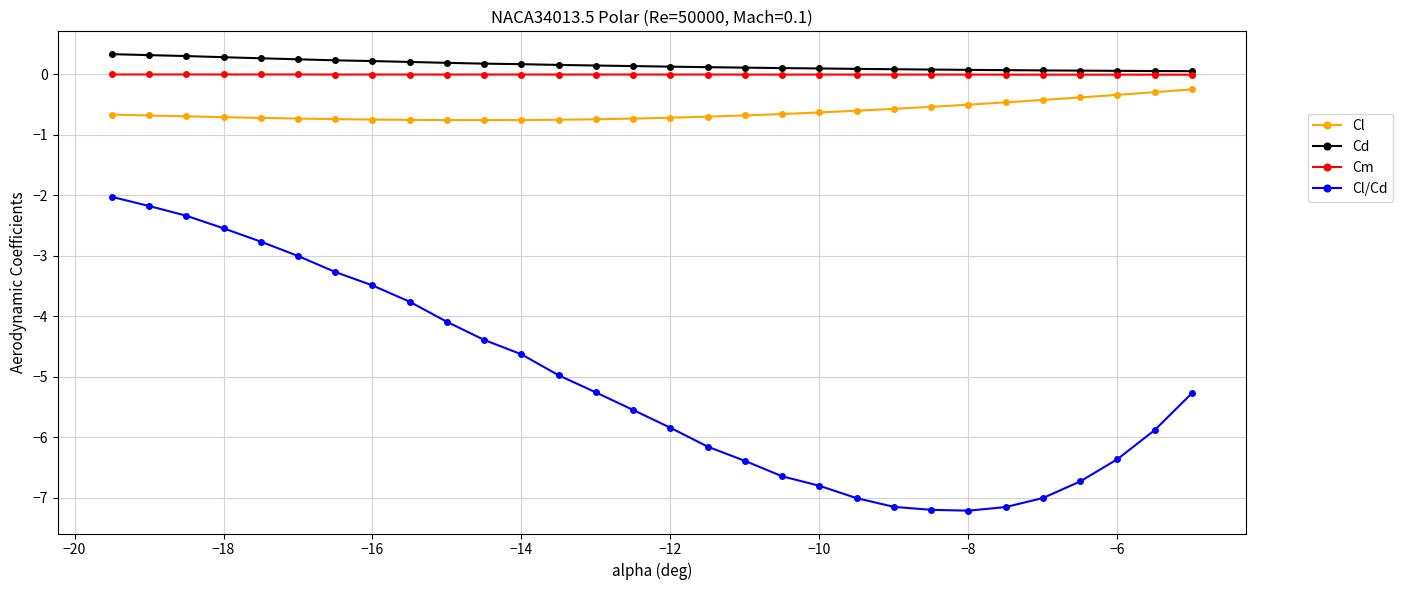

What is the value of the Cl point at the 27th from the left?

-0.4